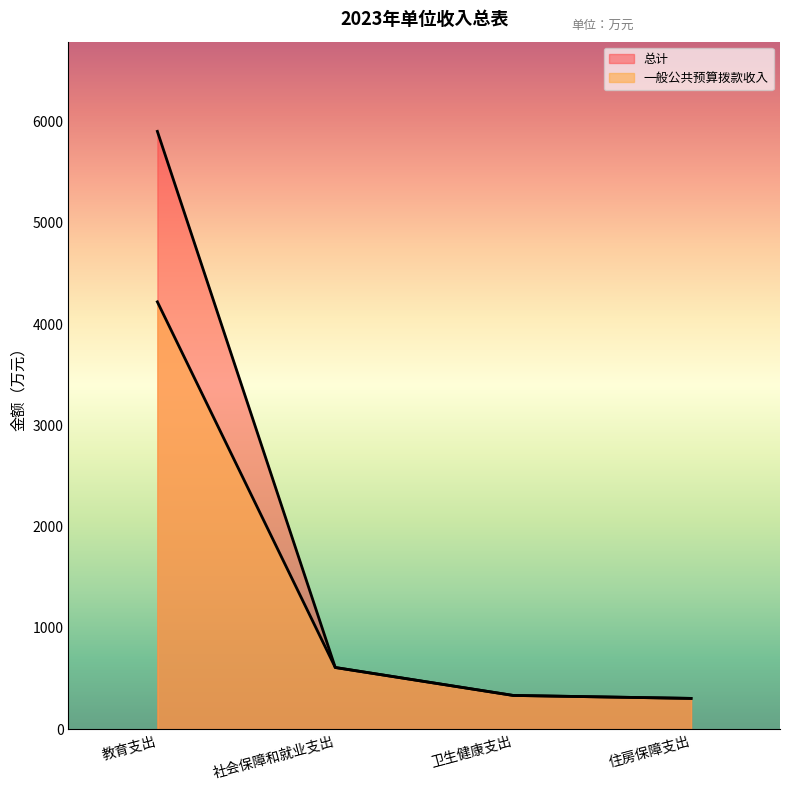

What is the label of the 1st point from the left?

教育支出